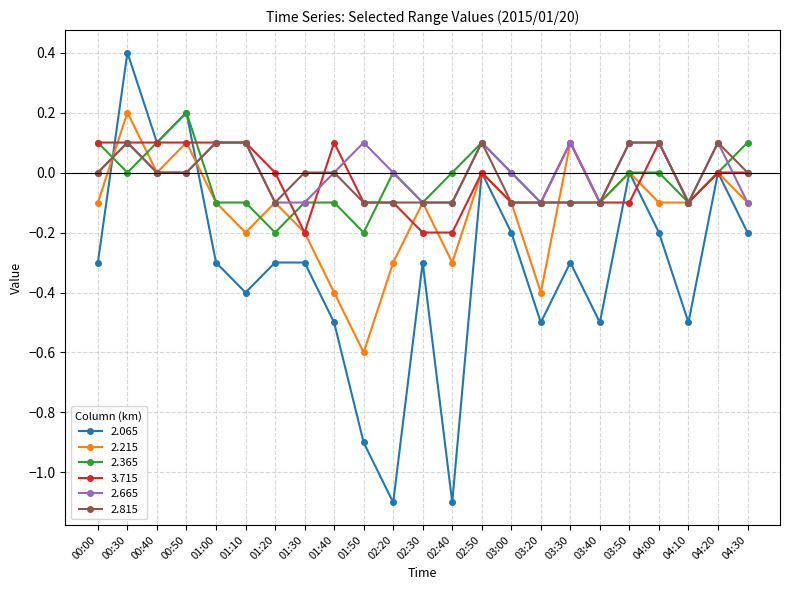

Which series has the largest range (max minus min)?

2.065